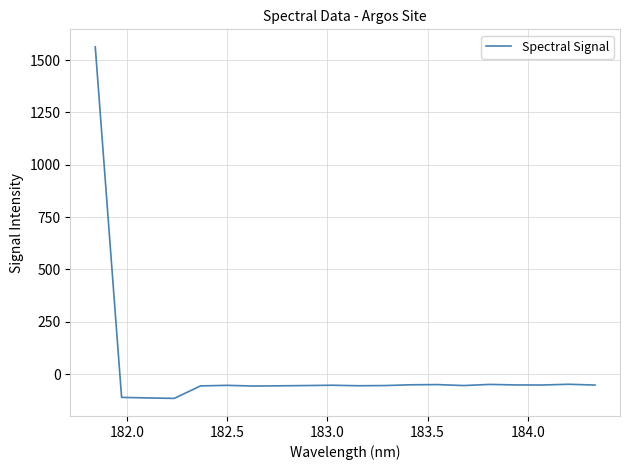

What is the minimum value shown in the chart?

-116.4